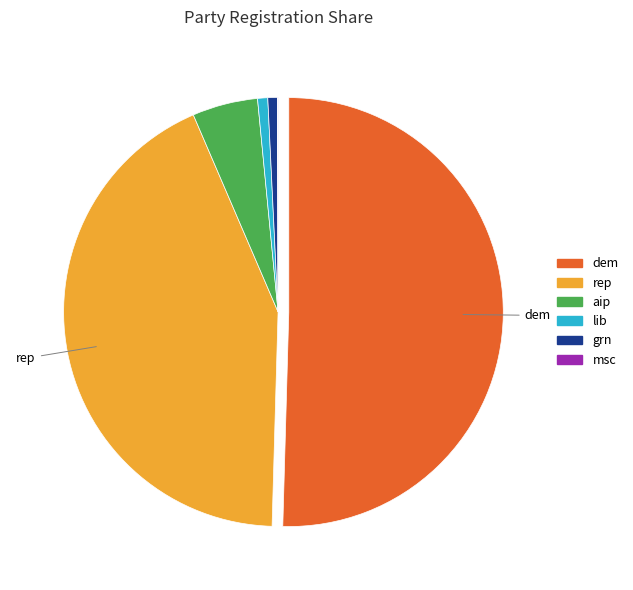

Approximately how many times larger is the value at rep compared to lib?

56.3